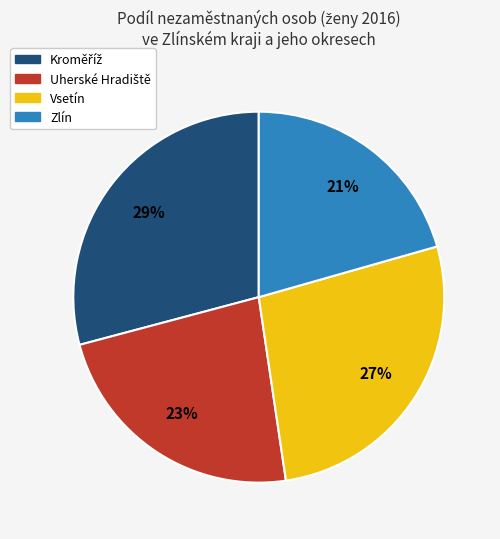

Does any single category account for the majority?

No